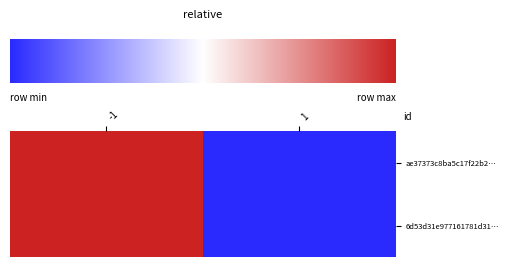

At which category is the sum across all series the highest?

-1